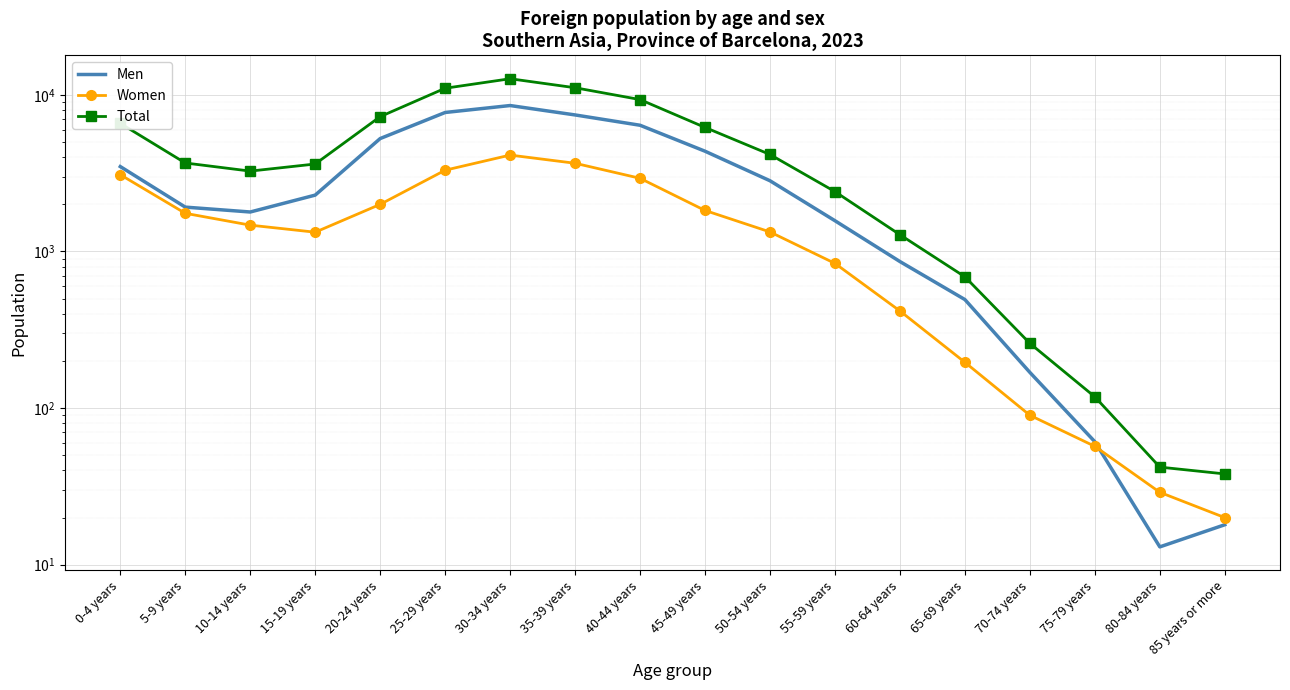

Is it true that Total equals 259 at 70-74 years?

True